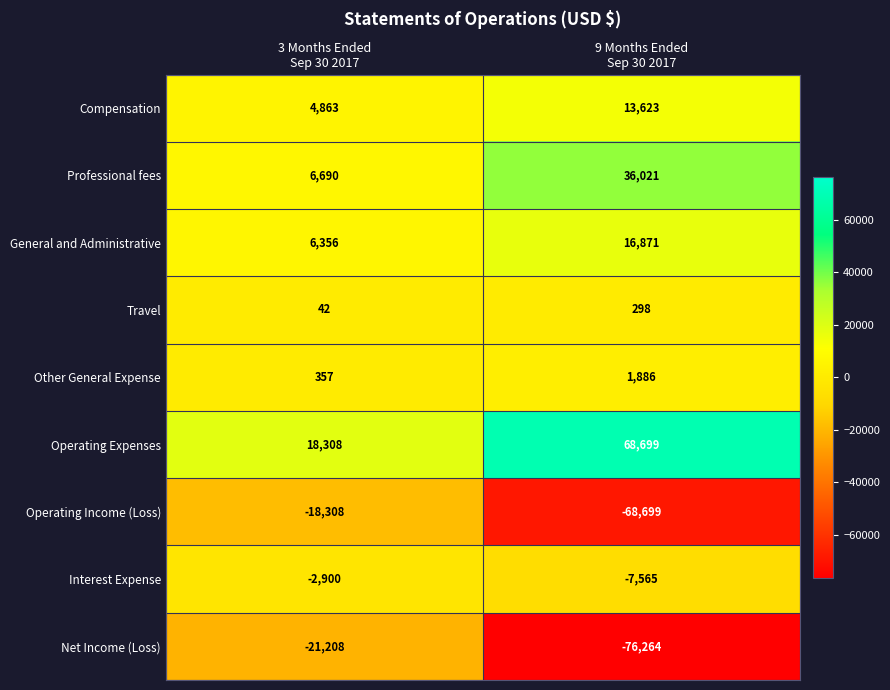

What is the sum of all Operating Income (Loss) values?

-87007